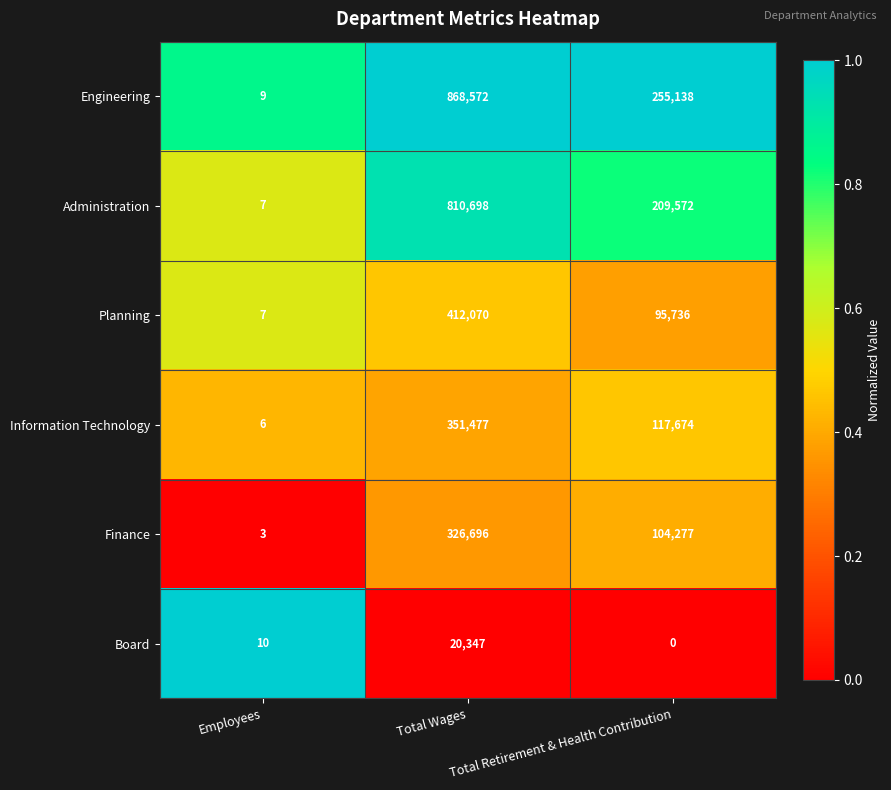

What is the total value across all series at Total Retirement & Health Contribution?

782397